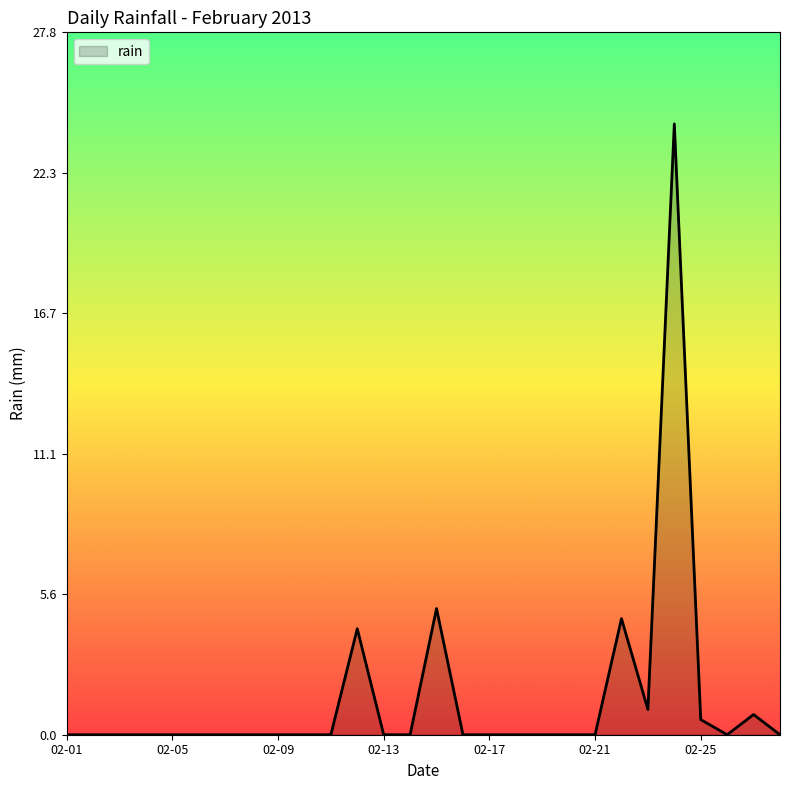

What is the difference between the maximum and minimum values?

24.2